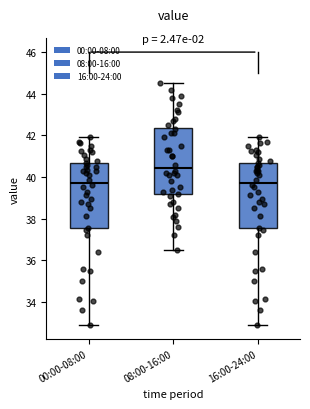

Reading left to right, read every box against the y-axis: the position of its median line, the range the box covers, and the ends of its whiskers. The values are not printed on the chart, so give them approximately, as read against the axis.

00:00-08:00: median 39.8, box 37.6 to 40.6, whiskers 33.0 to 42.0
08:00-16:00: median 40.4, box 39.2 to 42.4, whiskers 36.6 to 44.6
16:00-24:00: median 39.8, box 37.6 to 40.6, whiskers 33.0 to 42.0